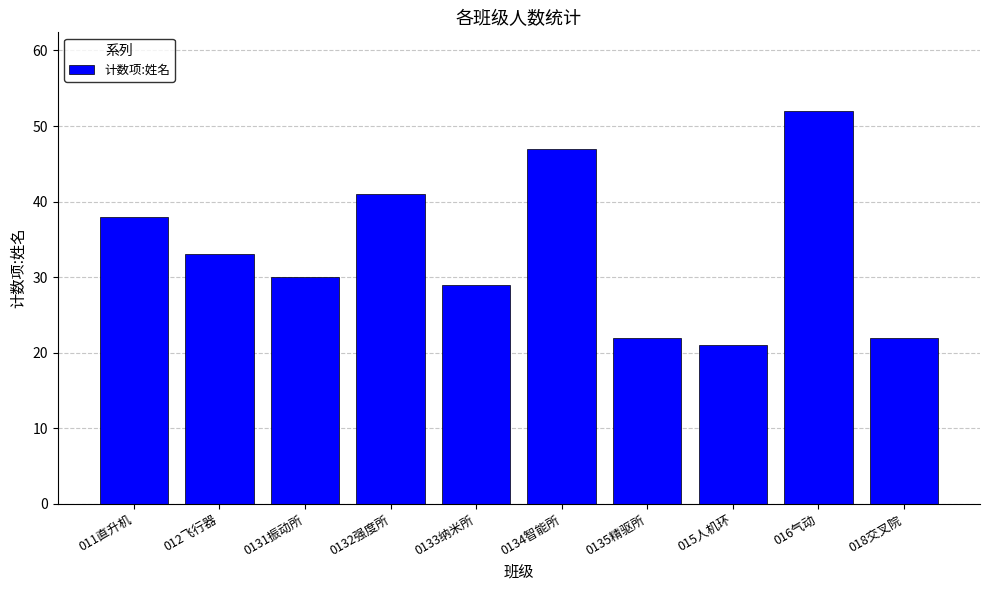

The value at 0134智能所 is 12. True or false?

False